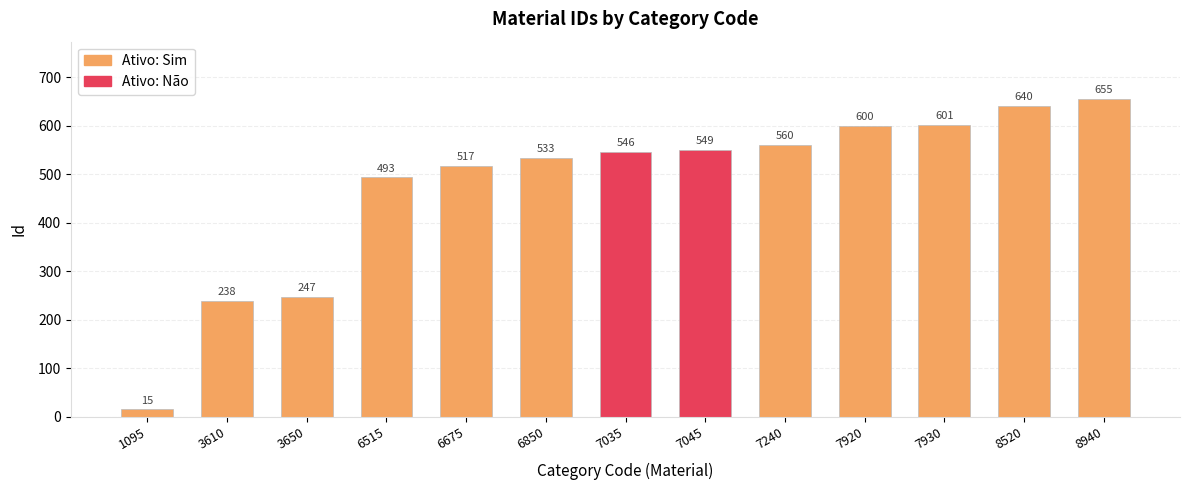

True or false: the data shows 375 at 8520.

False